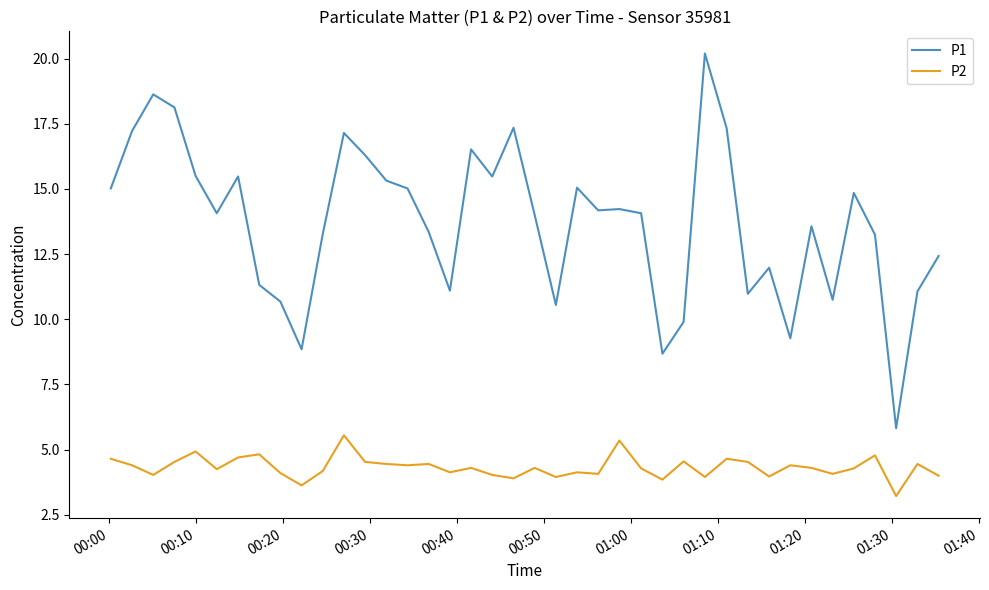

What is the difference between the maximum and minimum values in the P1 series?

14.4